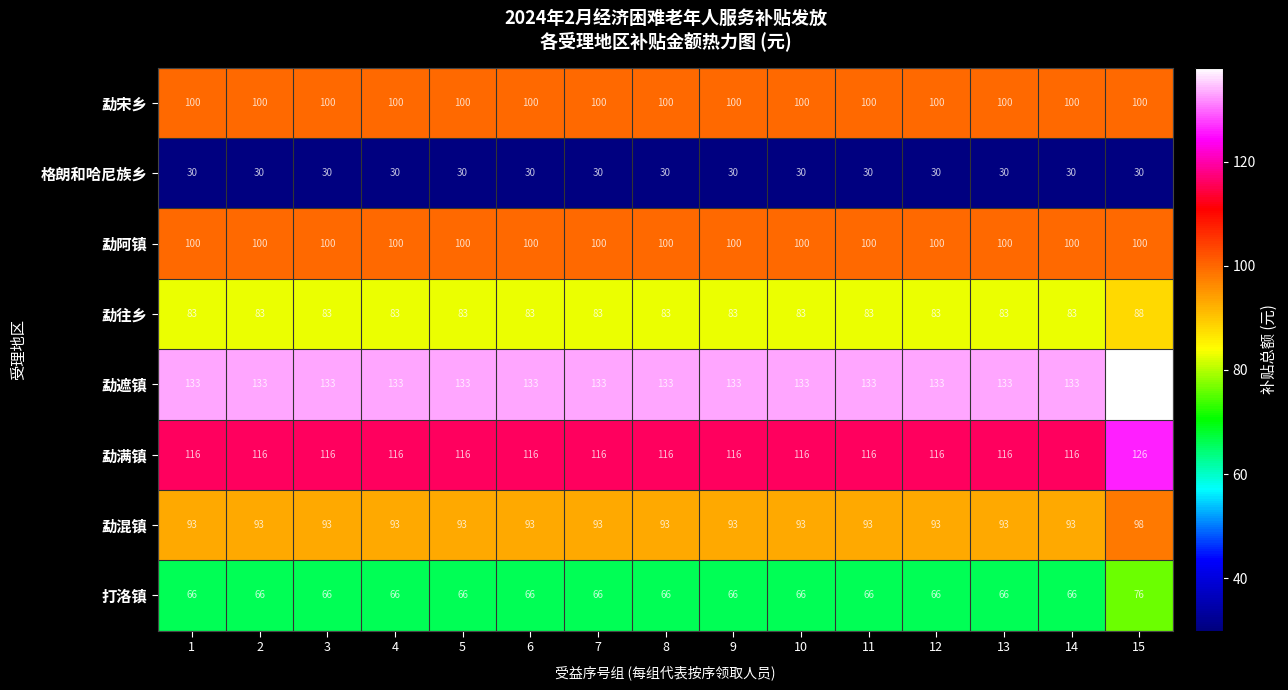

What is the minimum value for 勐阿镇?

100